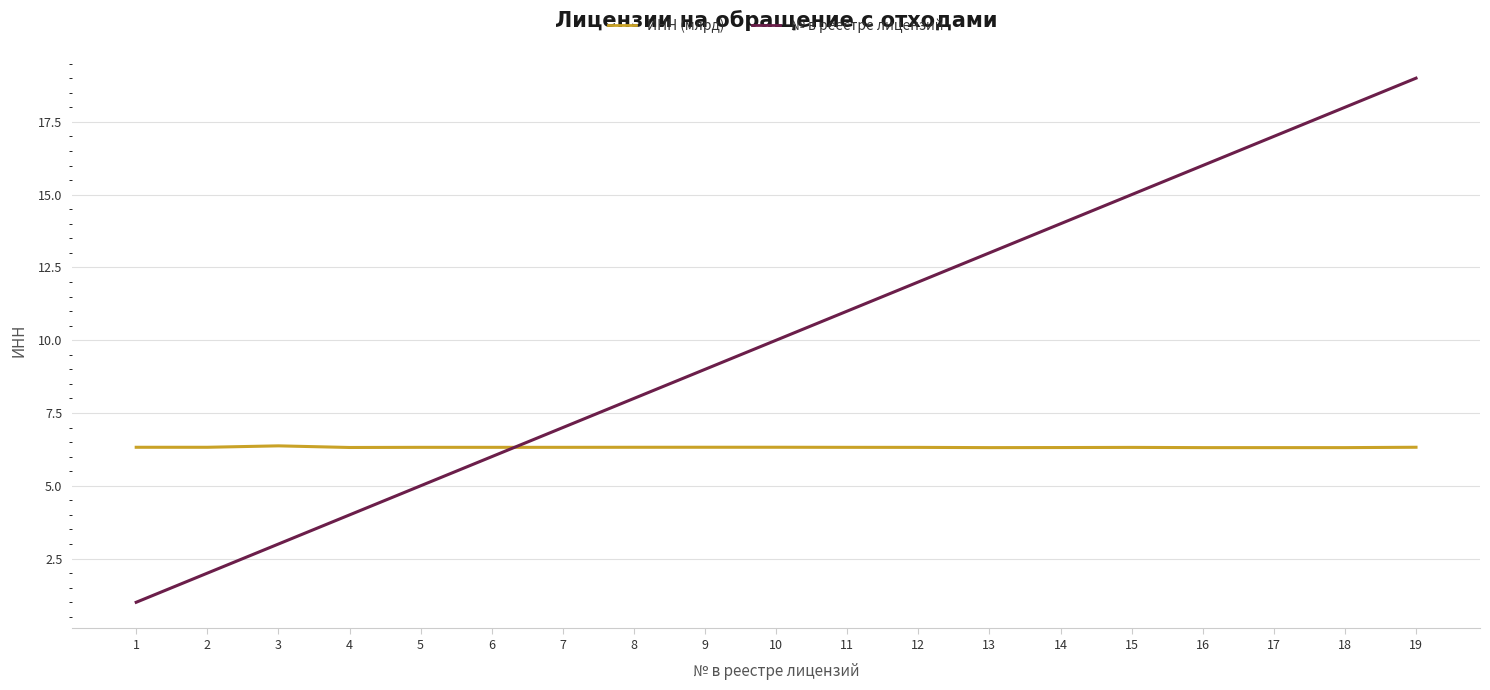

What is the average value of the ИНН (млрд) series?

6.3